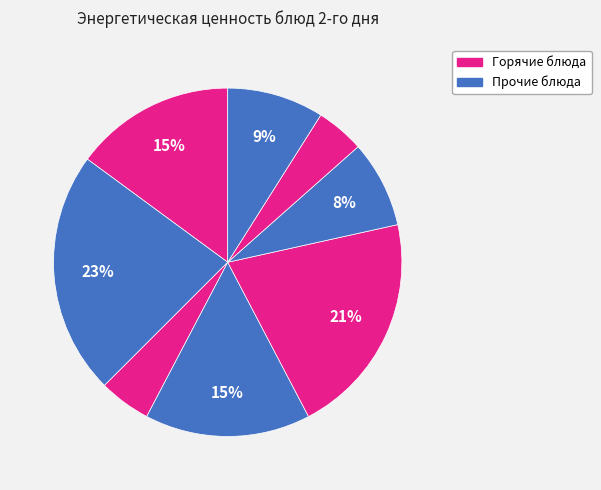

How many segments does this pie chart have?

8